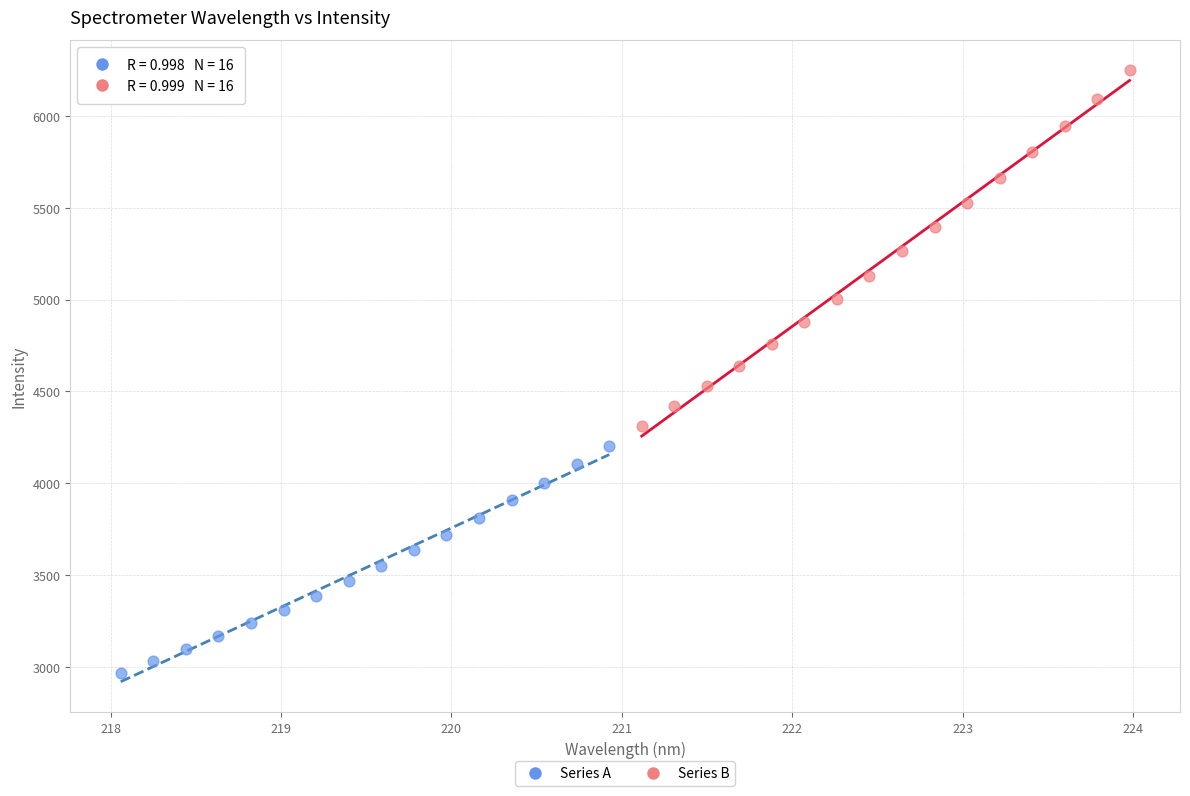

What are all the series names shown in the legend?

Series A, Series B